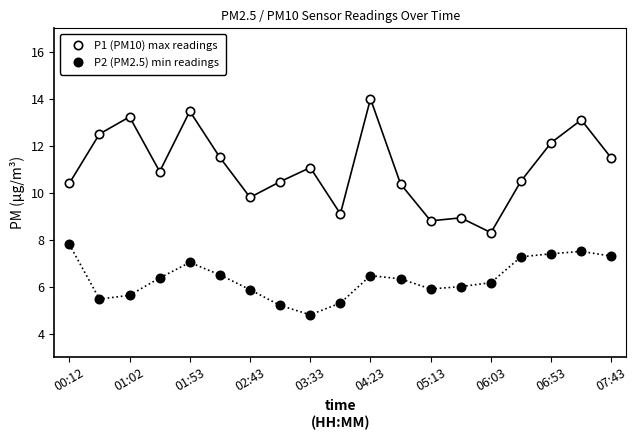

Rank the series by their average value, from highest to lowest.

P1 (PM10) max readings, P2 (PM2.5) min readings